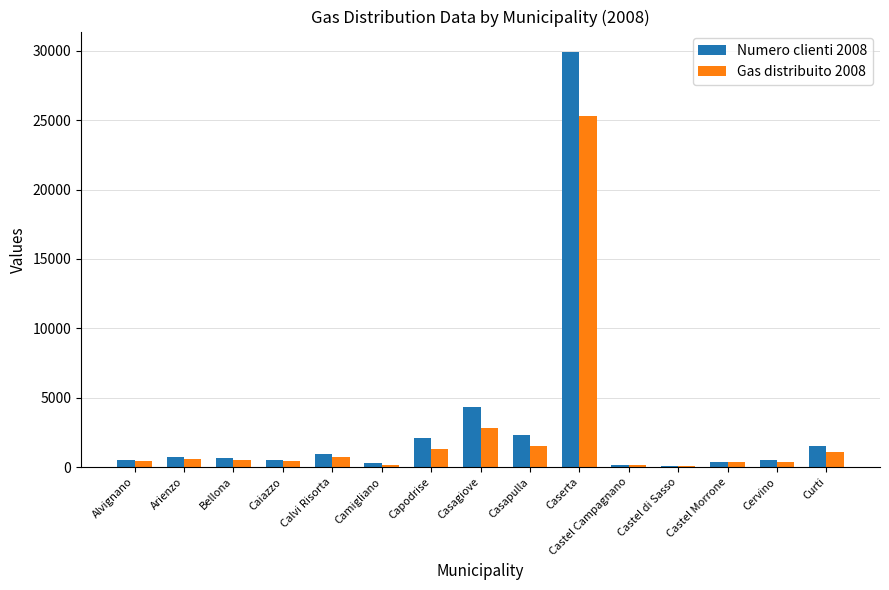

What is the highest value of the Numero clienti 2008 series?

29903